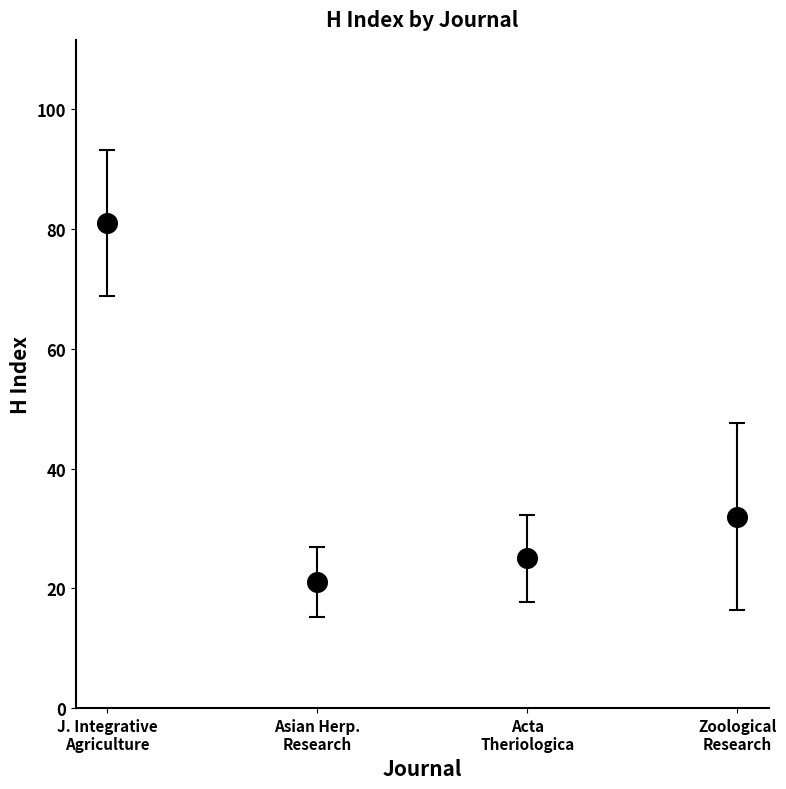

What is the average Y value?

40